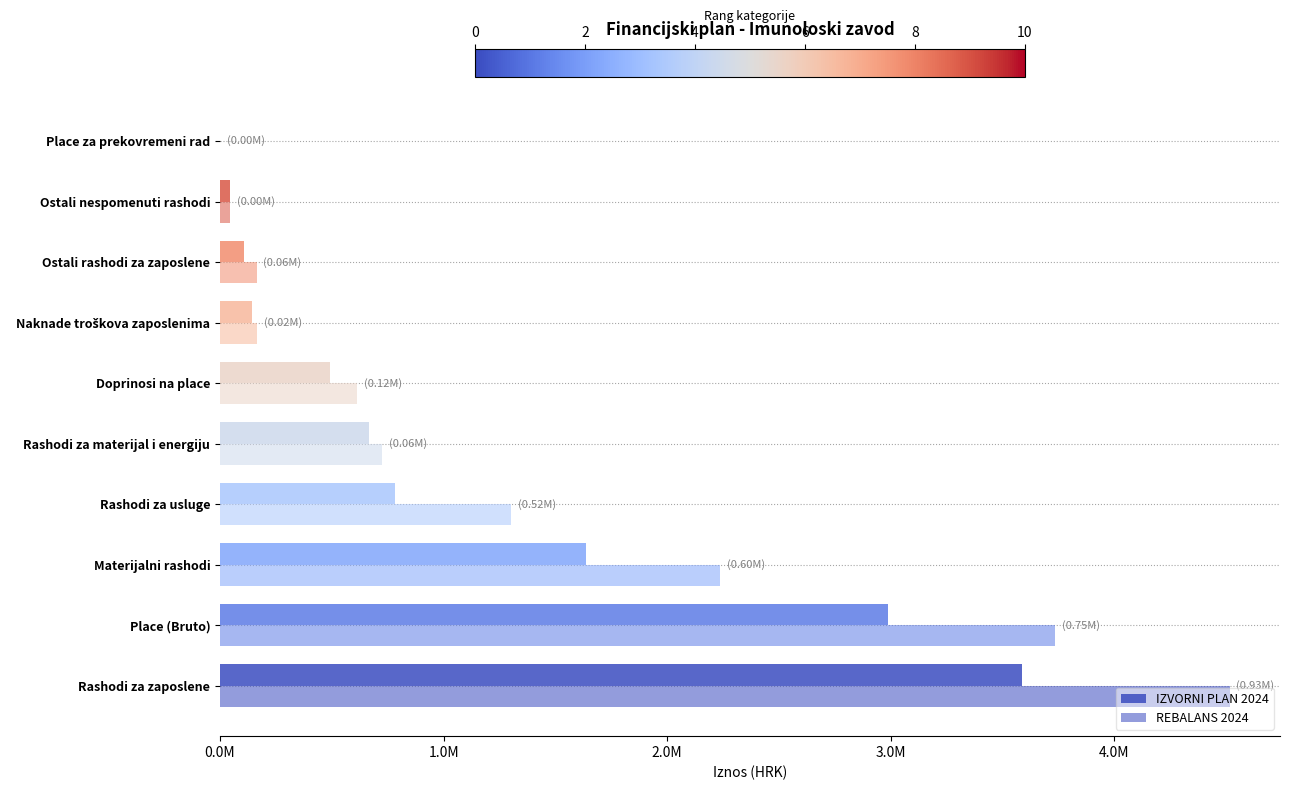

What is the sum of all REBALANS 2024 values?

13503736